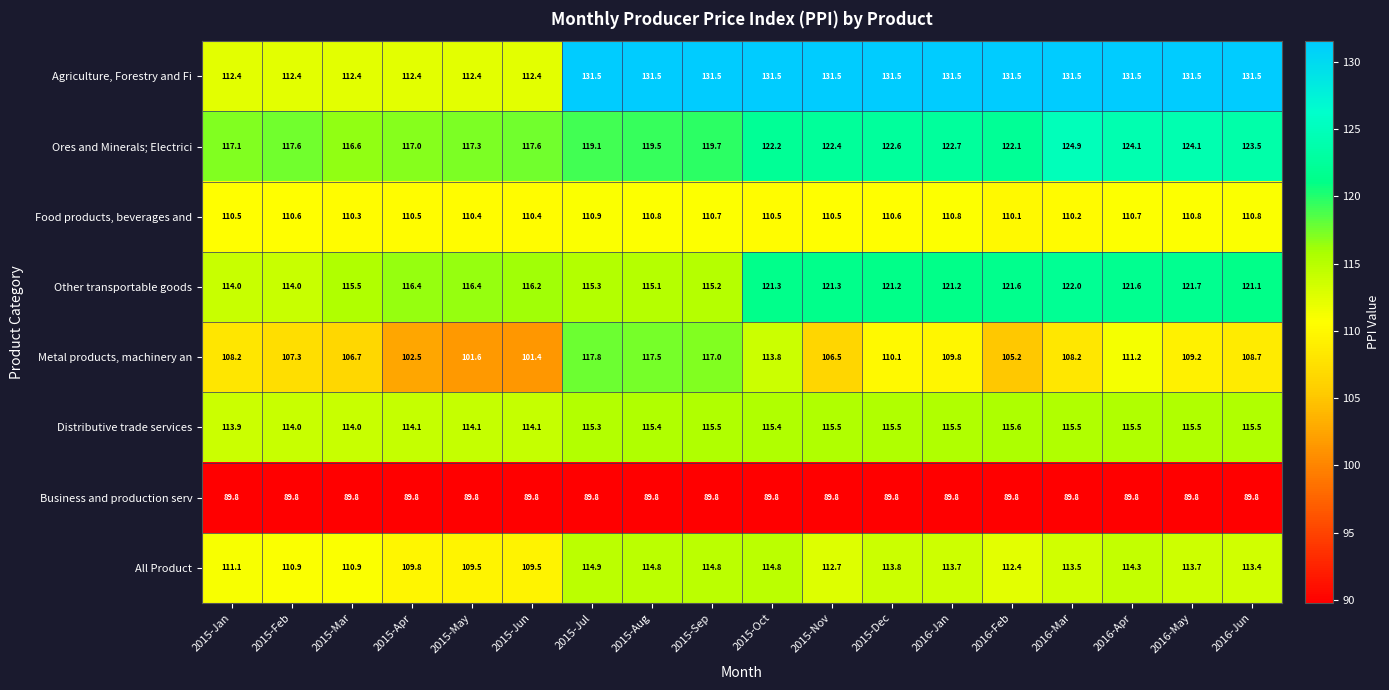

Is it true that Distributive trade services equals 115.5 at 2016-Jan?

True